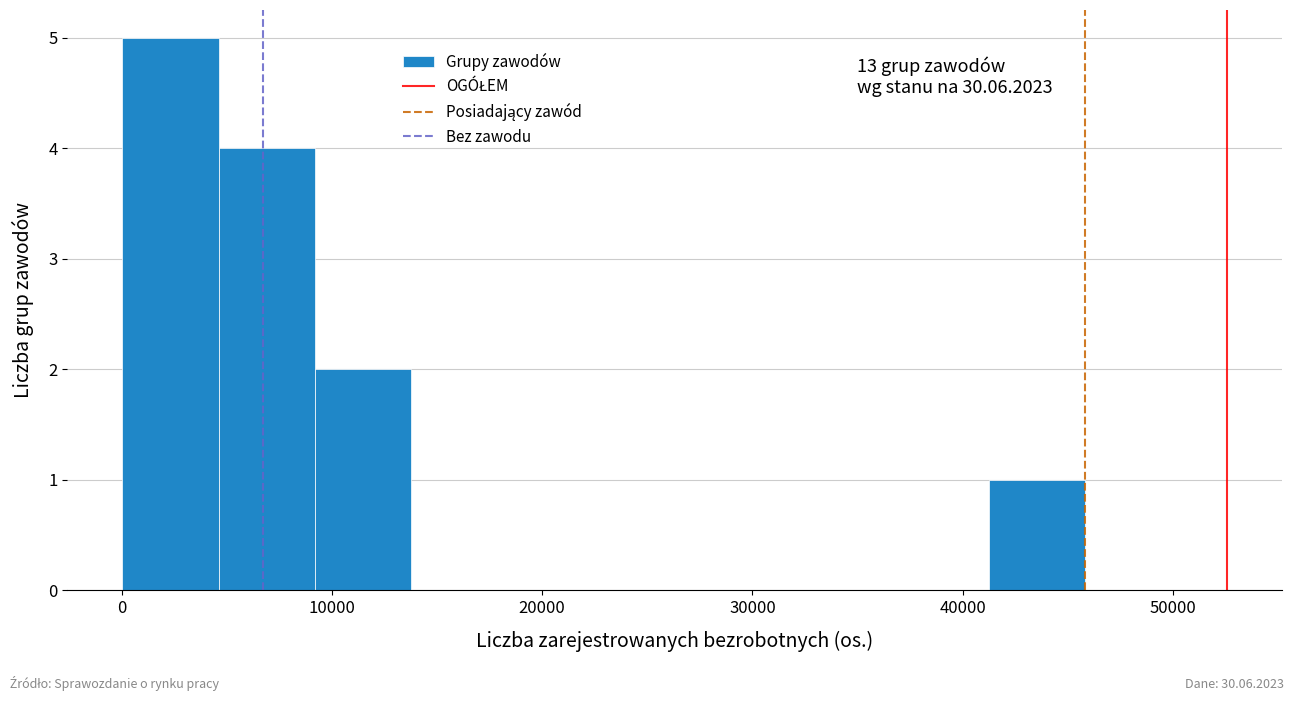

Which range on the x-axis has the tallest bar?

0 to 5000